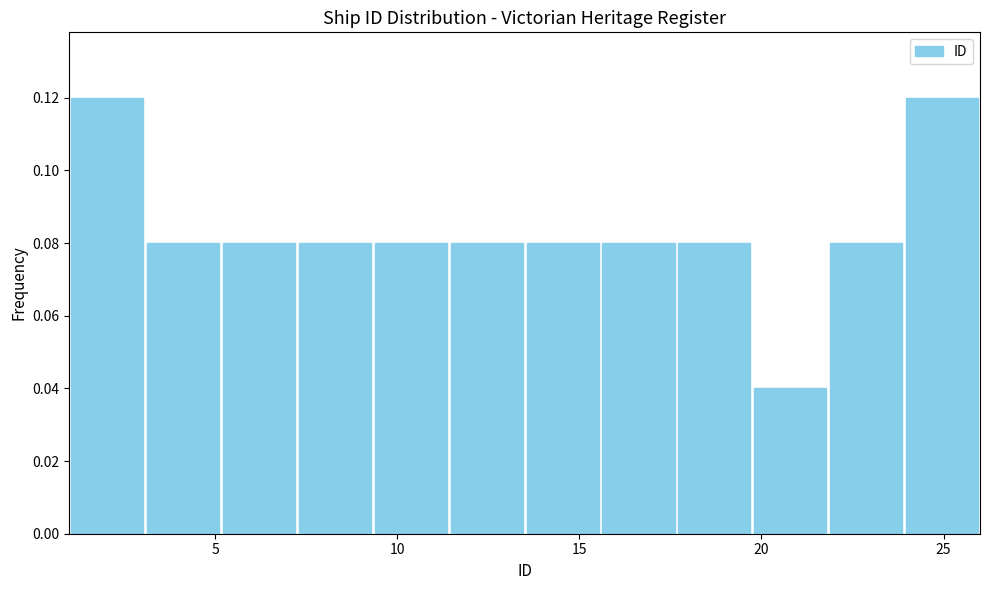

What is the height of the bar covering 1.0 to 3.0 on the x-axis? Neither the bar edges nor the heights are printed on the chart, so give them approximately, as read against the axes.

0.12